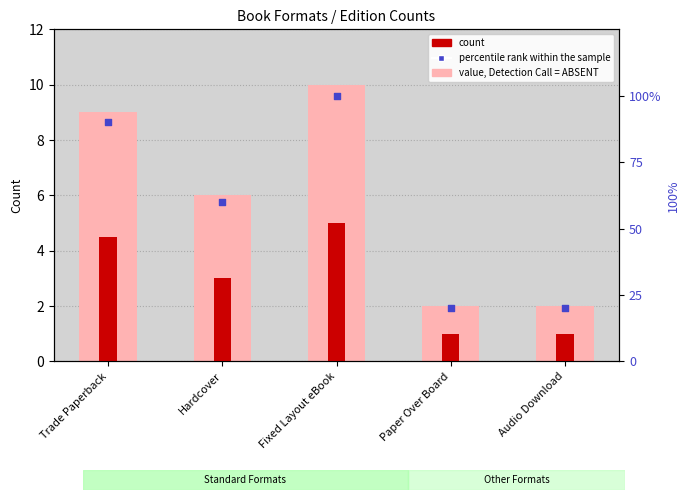

Is the value of count at Fixed Layout eBook greater than the value of count (accent) at Fixed Layout eBook?

Yes